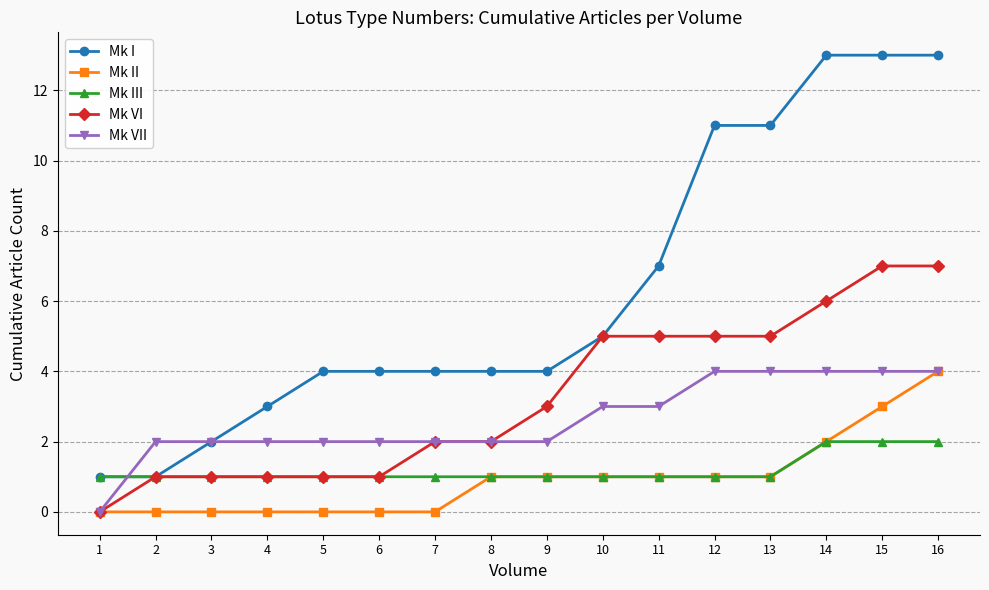

What is the total value across all series at 3?

6